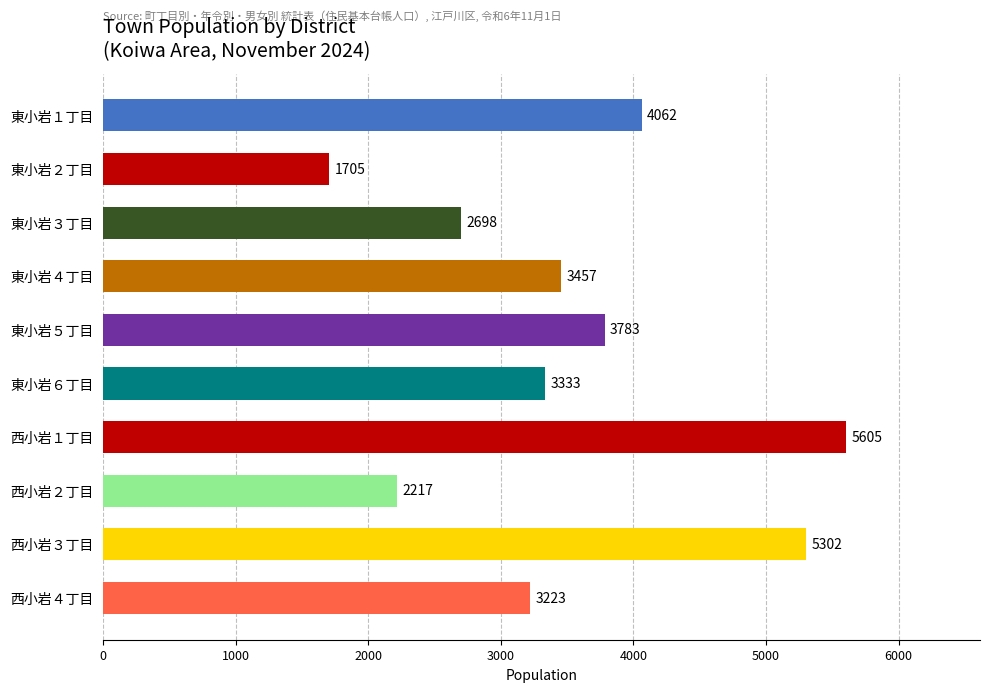

What is the difference between the maximum and second lowest values?

3388